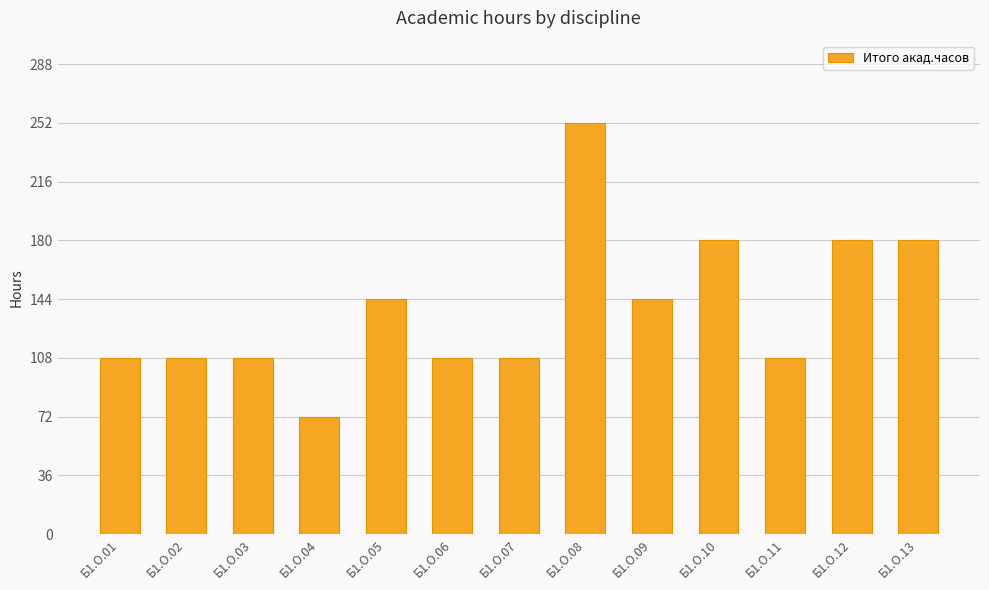

Is it true that the value at Б1.О.07 is 166?

False